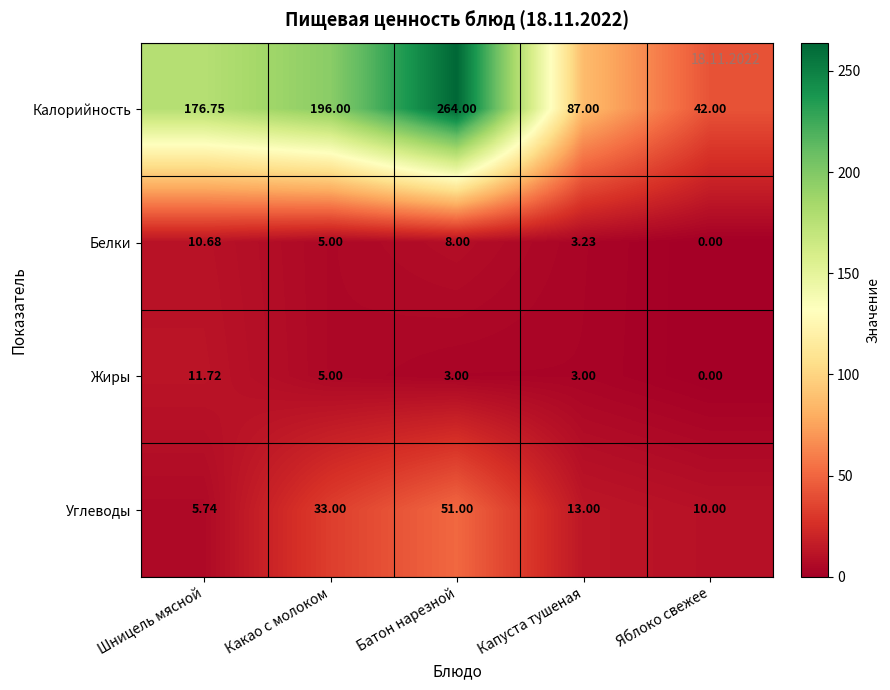

Is the value of Жиры at Какао с молоком greater than the value of Белки at Яблоко свежее?

Yes